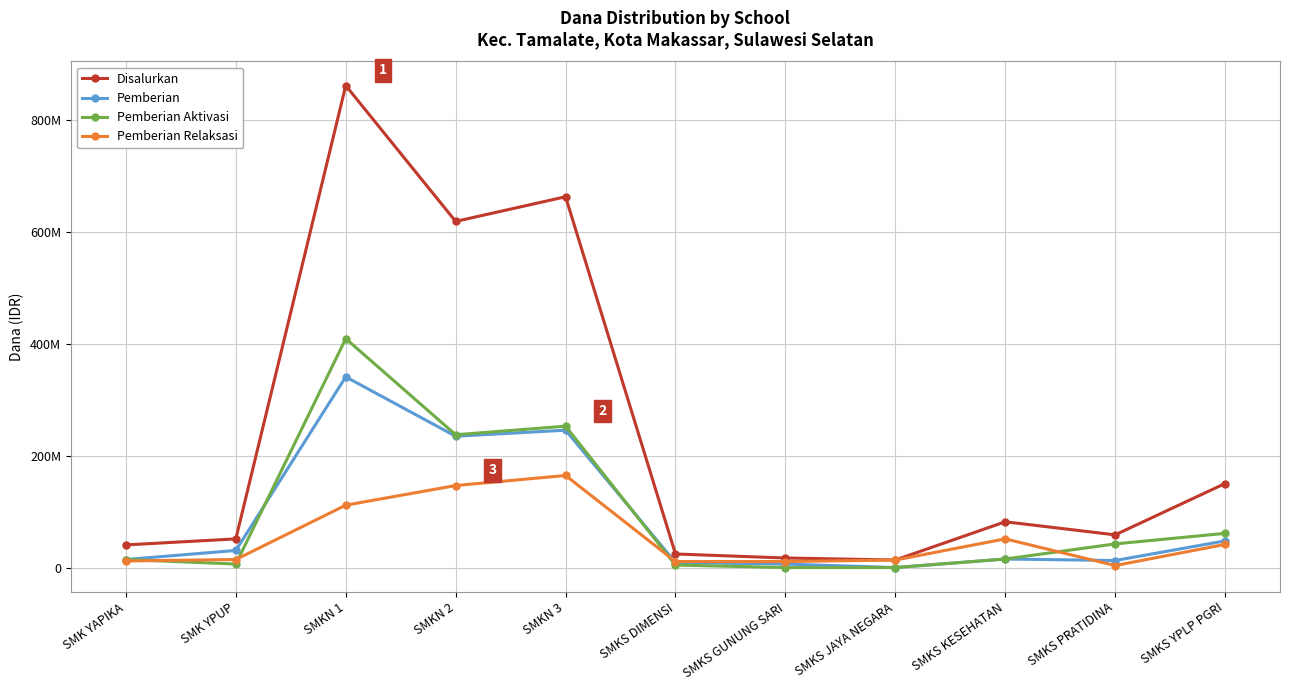

True or false: Pemberian has a value of 30600000 at SMK YPUP.

True